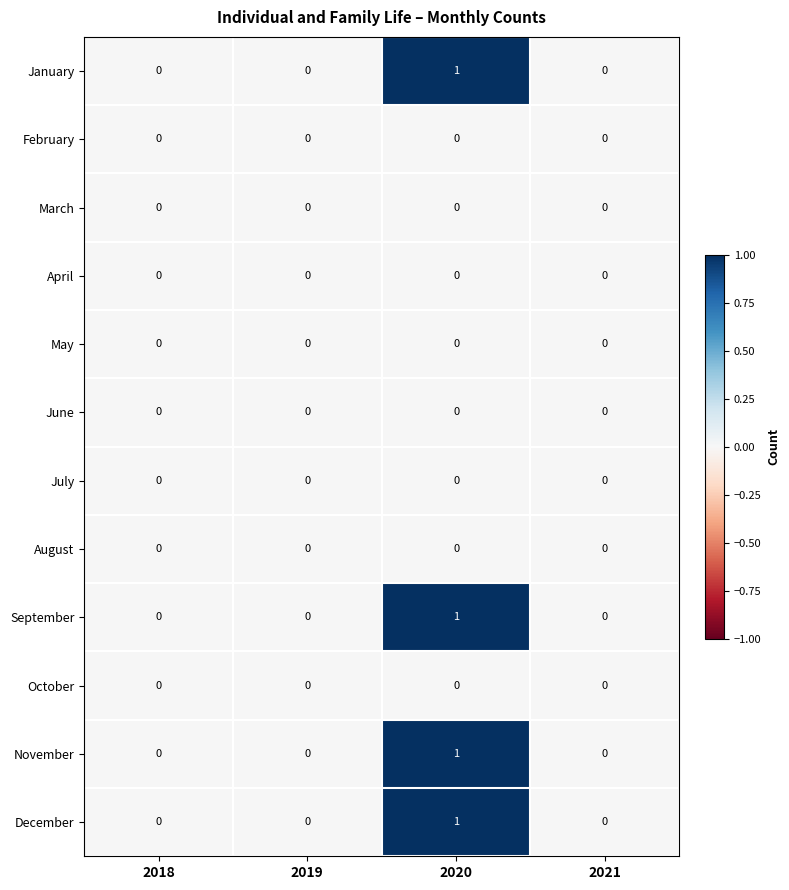

The December series shows 0 at 2020. True or false?

False